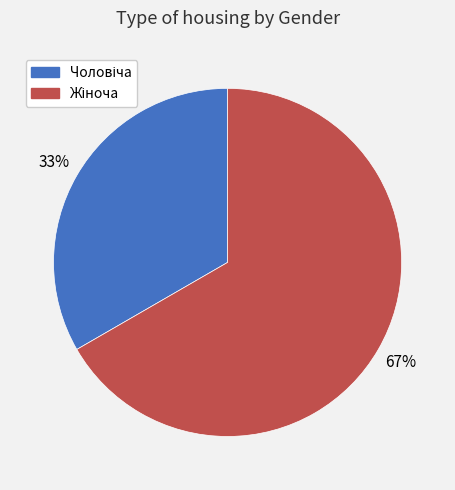

Does any single category account for the majority?

Yes